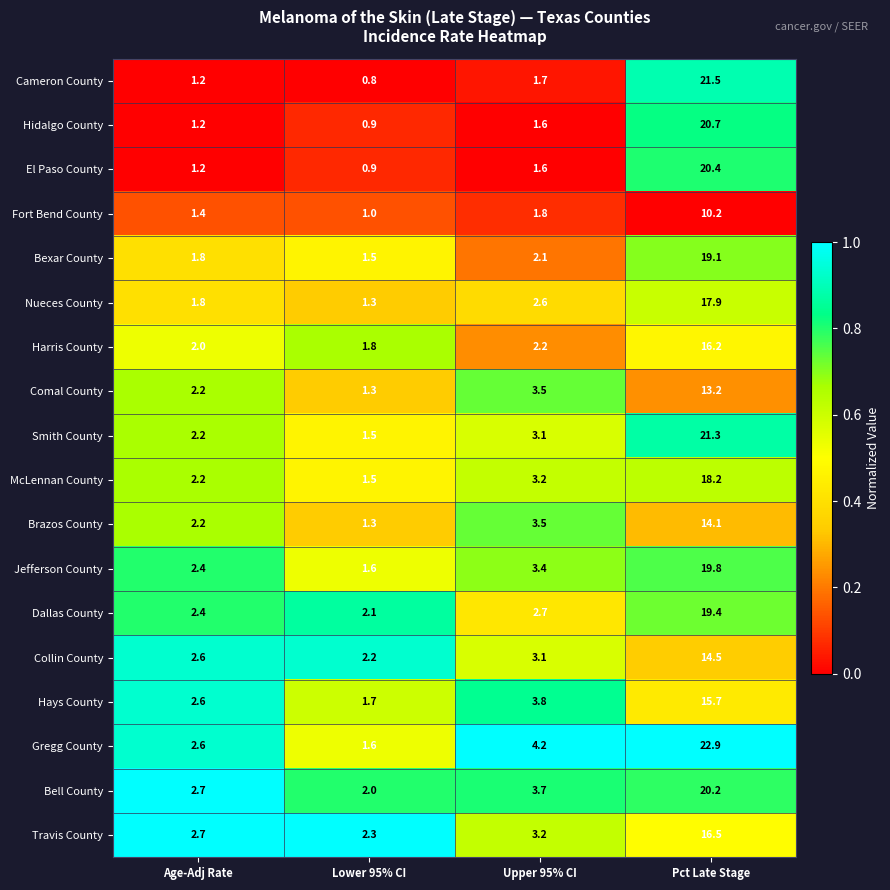

Which series has the widest spread of values?

Gregg County